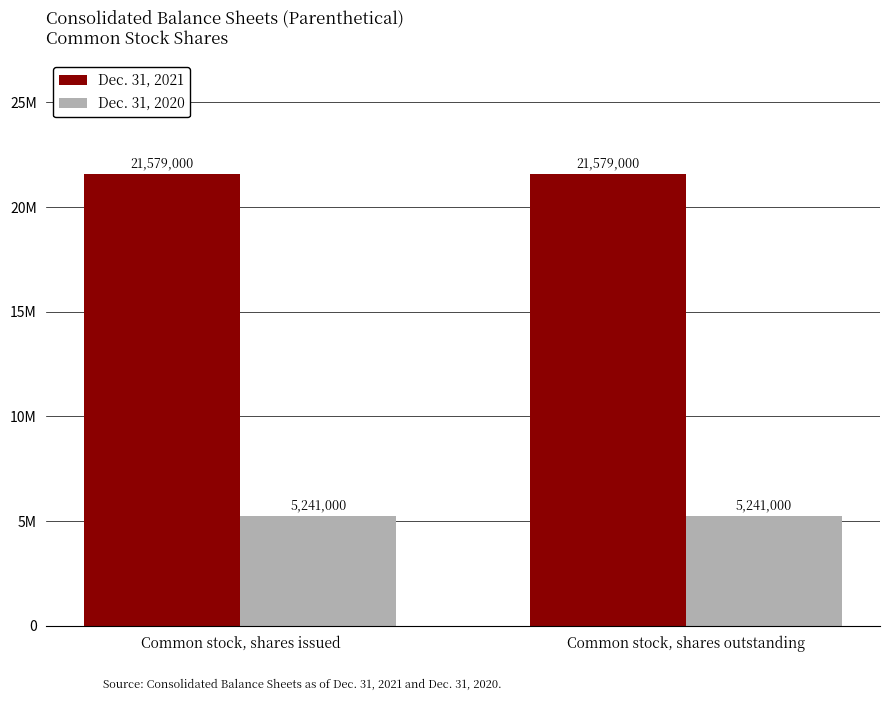

What is the label of the 2nd bar from the left?

Common stock, shares outstanding